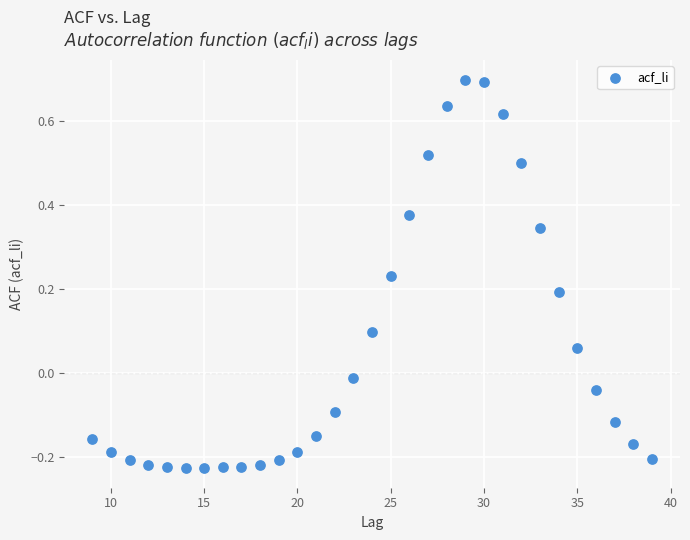

What is the range of Y values (max minus min)?

0.9